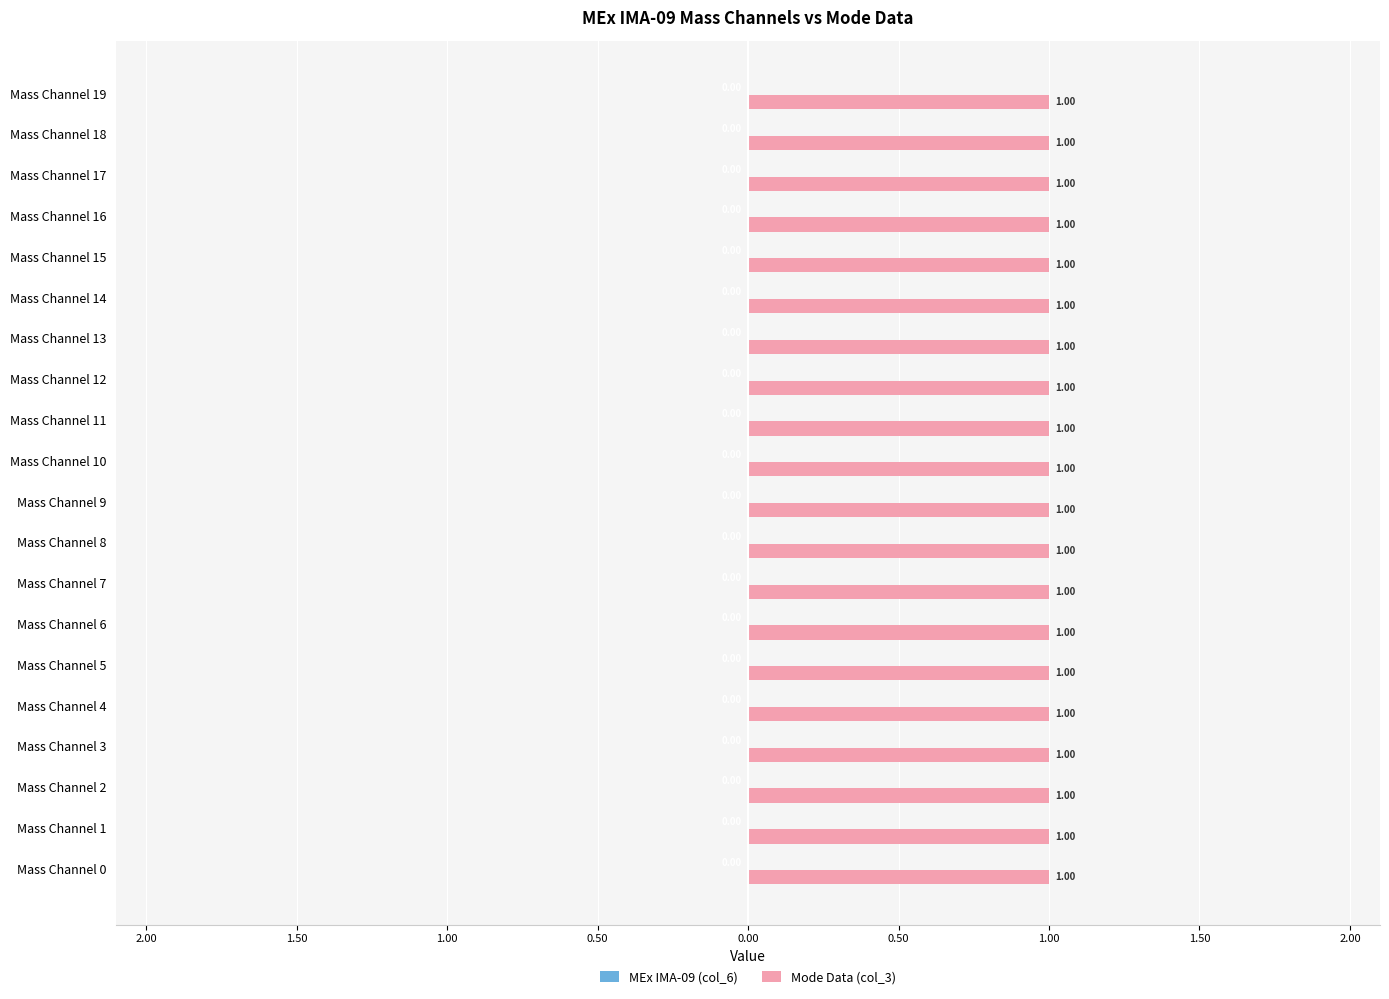

Where is MEx IMA-09 (col_6) nearest to the value 0?

Mass Channel 0